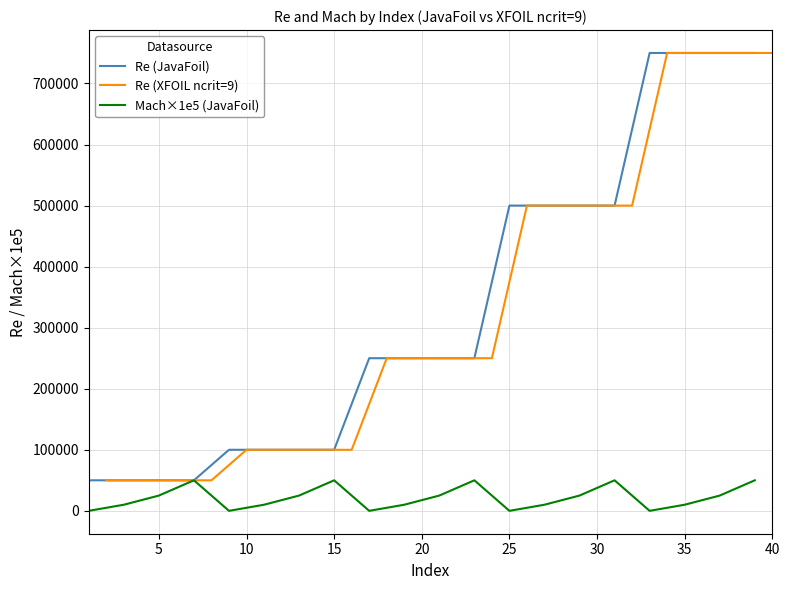

True or false: Re (XFOIL ncrit=9) and Mach×1e5 (JavaFoil) cross at least once.

False